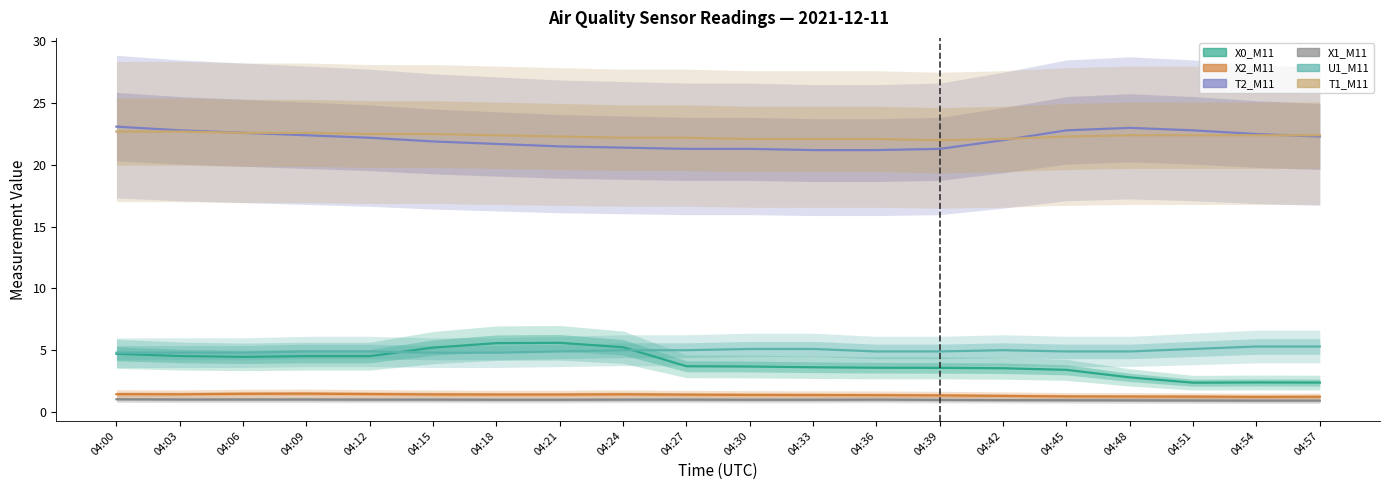

In X2_M11, how many points are higher than both neighbors (excluding endpoints)?

2